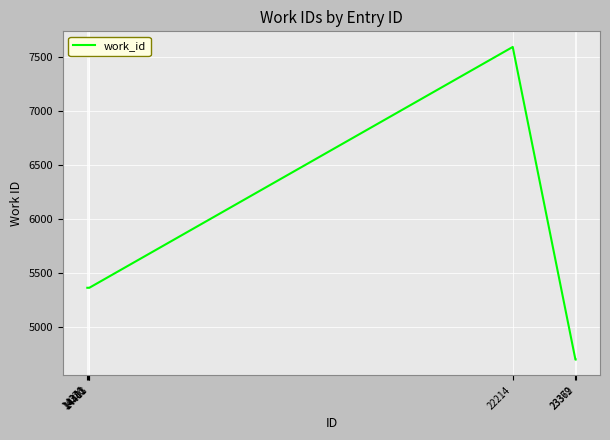

Reading left to right, extract all data points from this chart.

5366	5366	5366	5366	7593	4702	4702